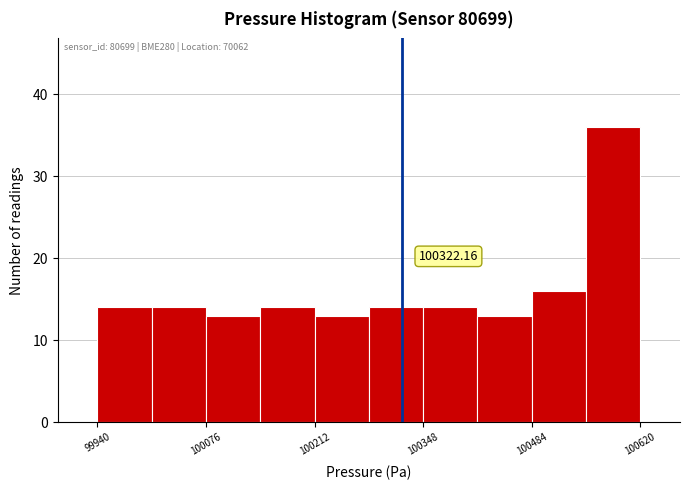

Read against the x-axis, roughly where is the centre of the tallest bar?

100580